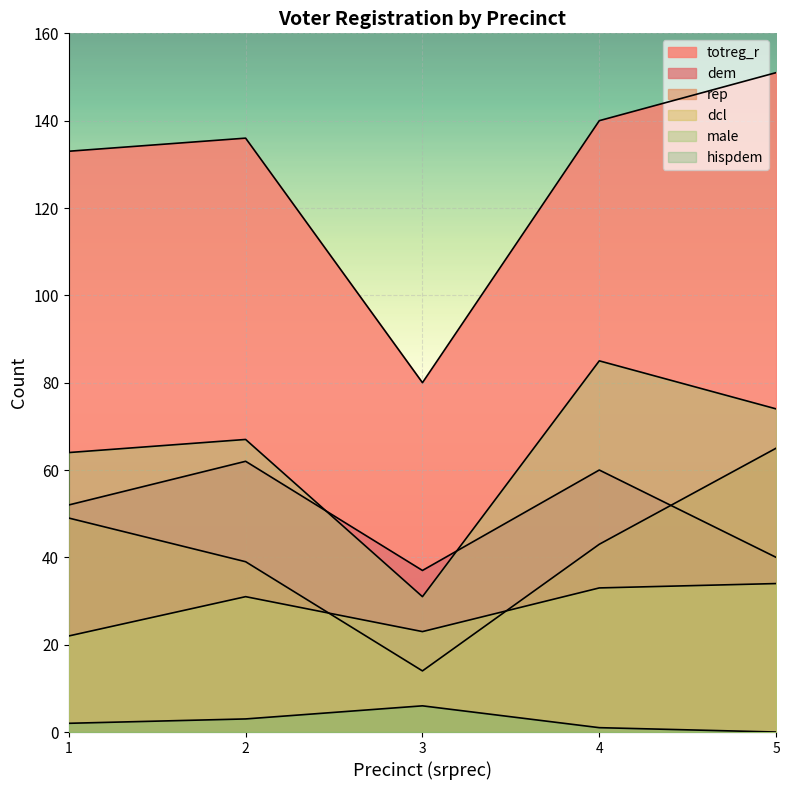

True or false: rep has more than 1 points higher than both neighbors.

False